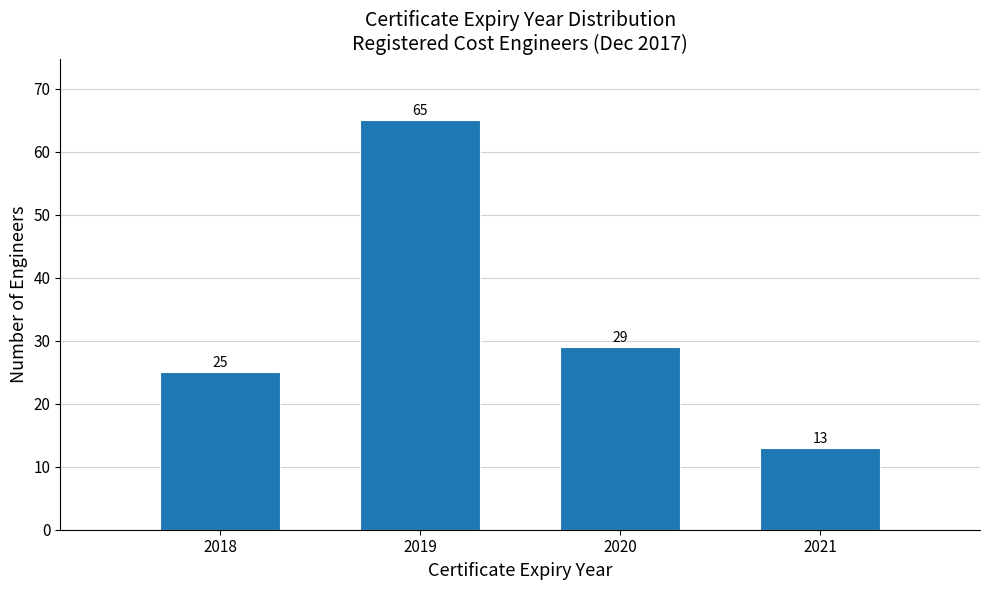

Reading left to right, what are all the values shown in this chart?

2018=25	2019=65	2020=29	2021=13